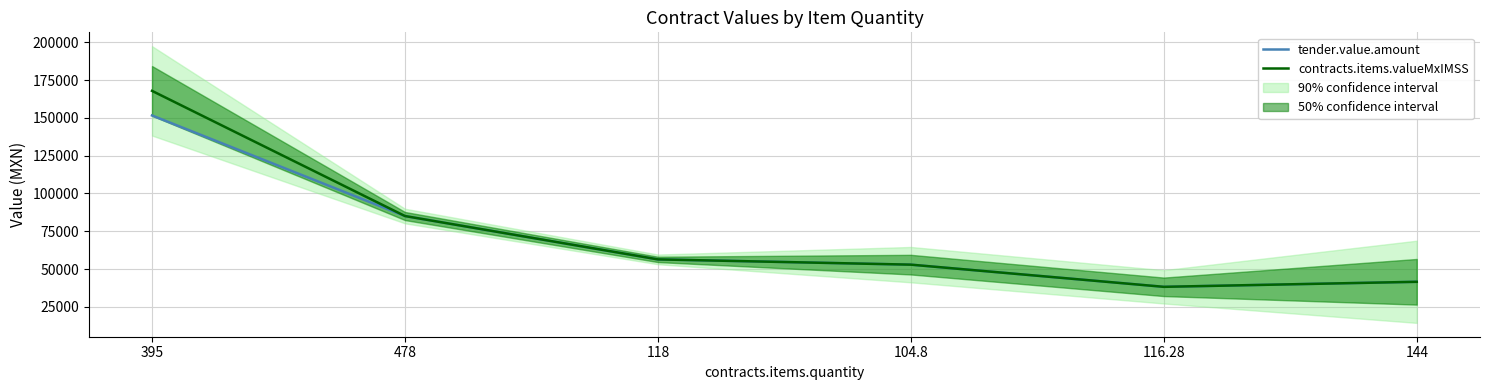

What is the label of the 3rd point from the left?

118